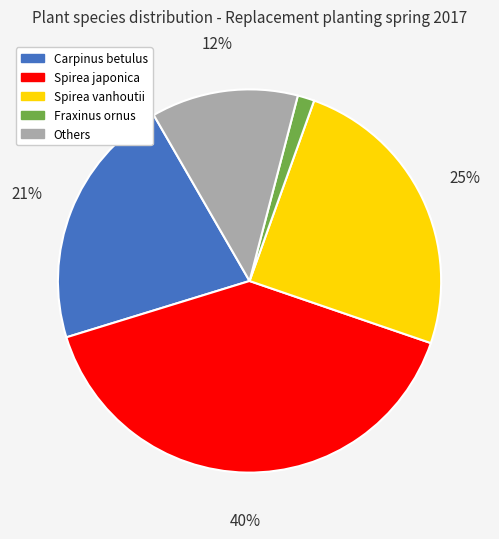

How many segments does this pie chart have?

5